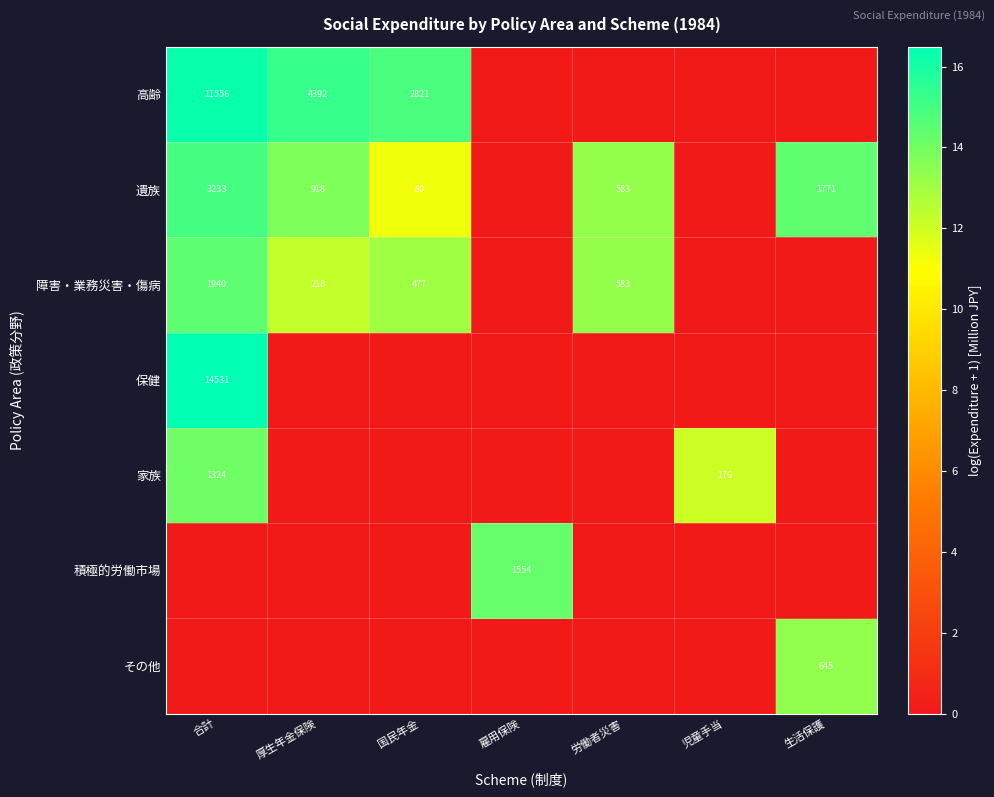

The 遺族 series shows 597 at 厚生年金保険. True or false?

False